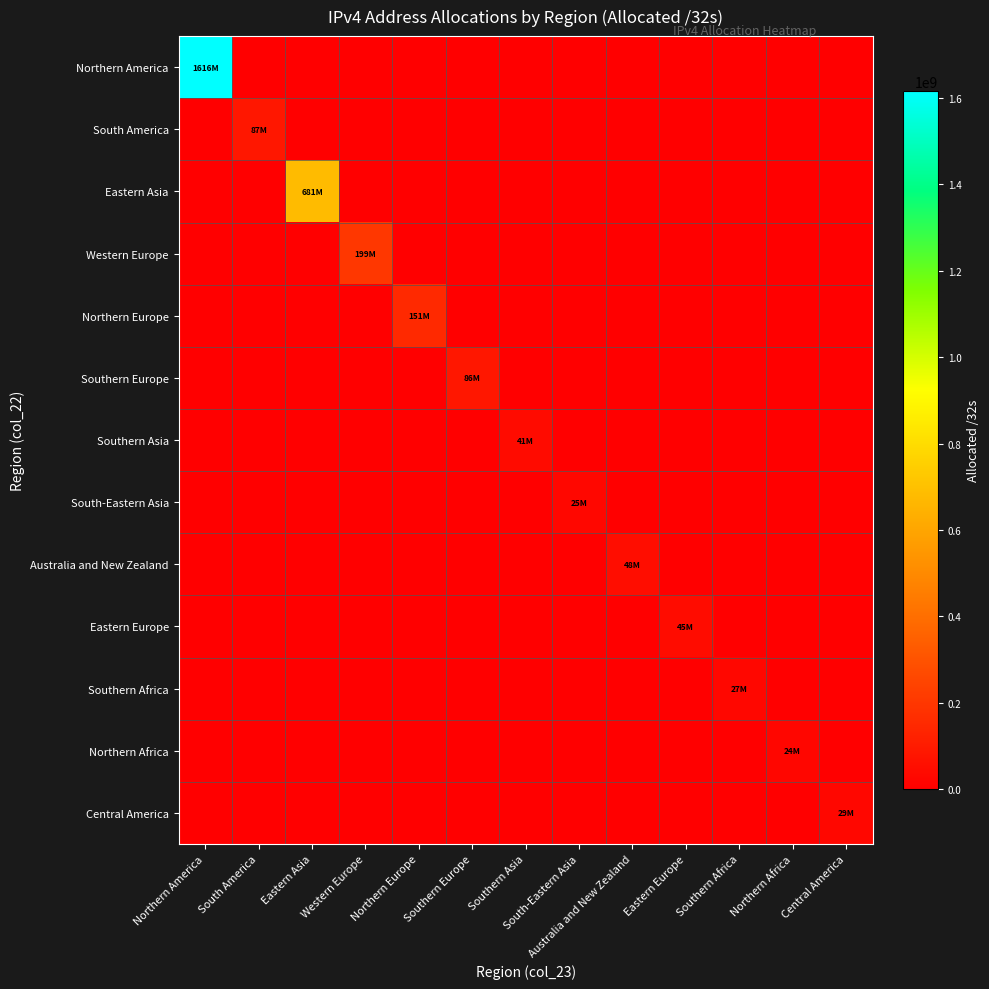

How many series are shown in this chart?

13